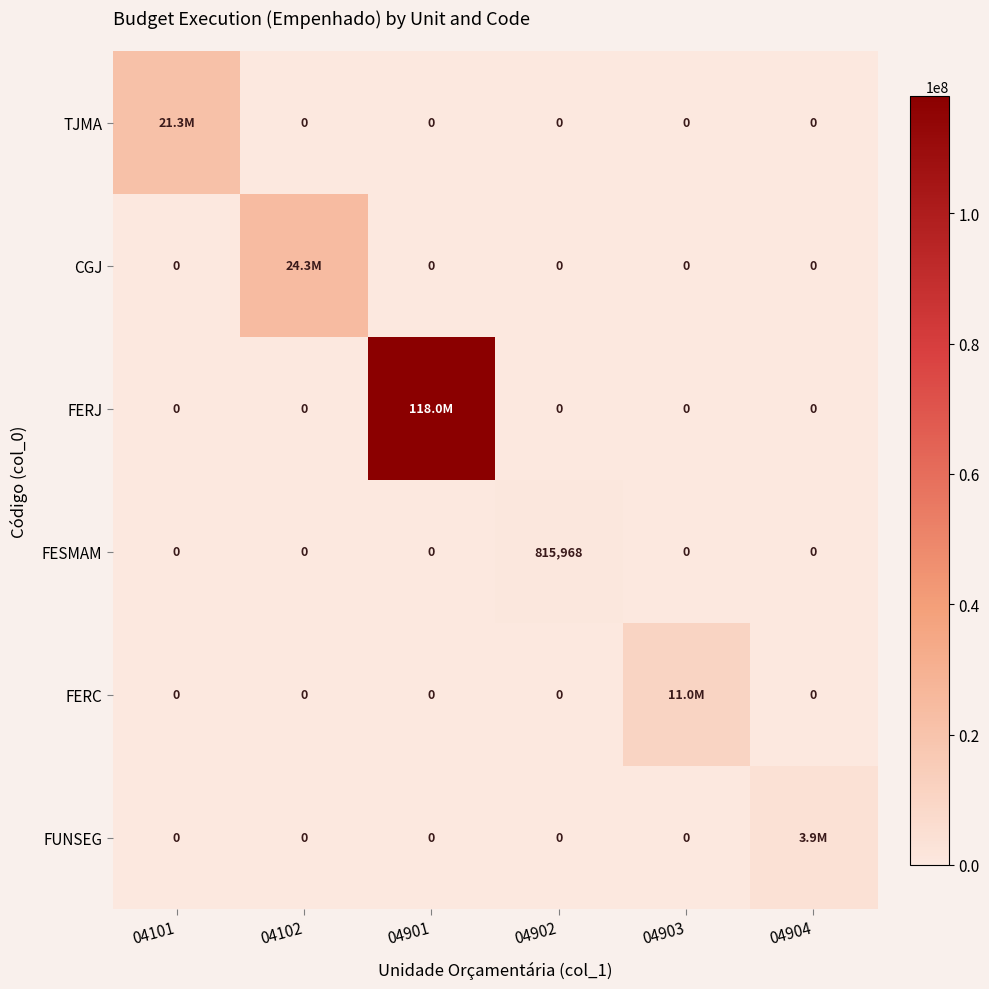

Rank the series at 04101 from lowest to highest value.

CGJ, FERJ, FESMAM, FERC, FUNSEG, TJMA